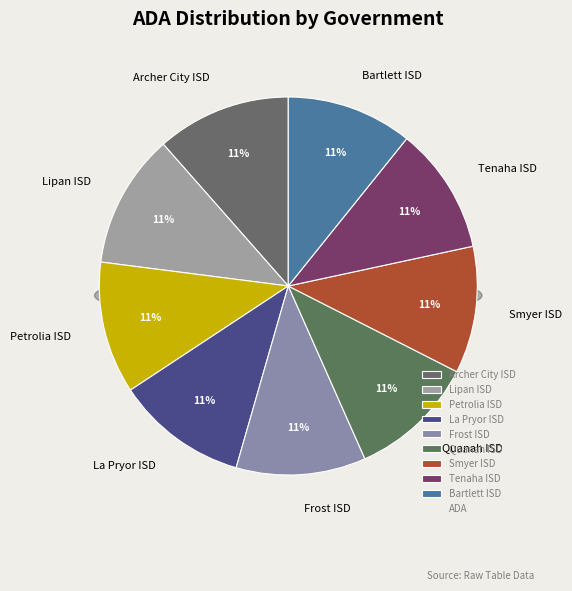

Approximately how many times larger is the value at Quanah ISD compared to Bartlett ISD?

1.0